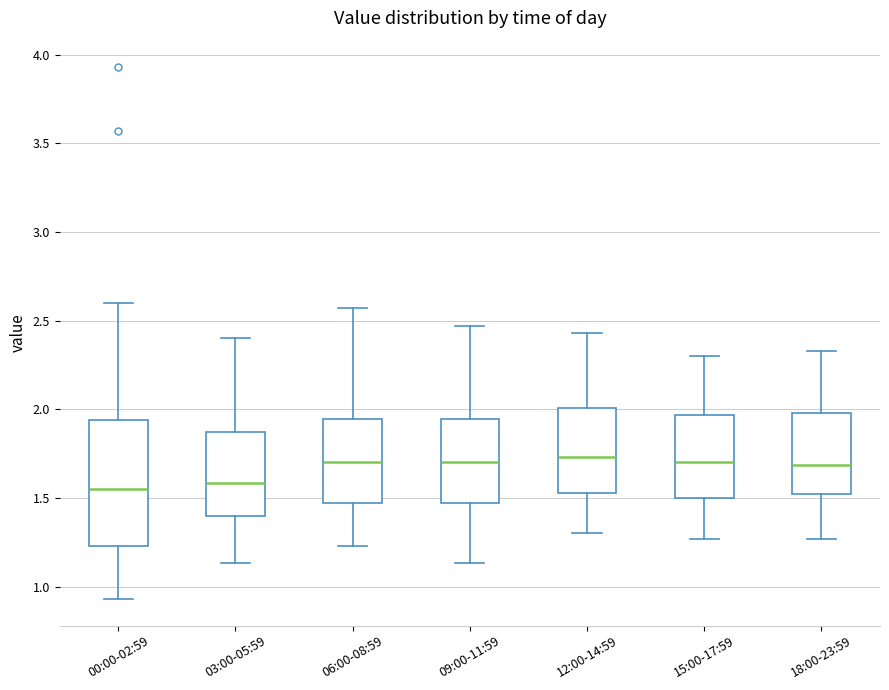

Reading left to right, transcribe this box plot: for each box, give where its median line is, the range the box spans, and where its two whiskers end, as read against the y-axis. The values are not printed on the chart, so give them approximately, as read against the axis.

00:00-02:59: median 1.55, box 1.25 to 1.95, whiskers 0.95 to 2.60
03:00-05:59: median 1.60, box 1.40 to 1.85, whiskers 1.15 to 2.40
06:00-08:59: median 1.70, box 1.45 to 1.95, whiskers 1.25 to 2.55
09:00-11:59: median 1.70, box 1.45 to 1.95, whiskers 1.15 to 2.45
12:00-14:59: median 1.75, box 1.55 to 2.00, whiskers 1.30 to 2.45
15:00-17:59: median 1.70, box 1.50 to 1.95, whiskers 1.25 to 2.30
18:00-23:59: median 1.70, box 1.50 to 2.00, whiskers 1.25 to 2.35